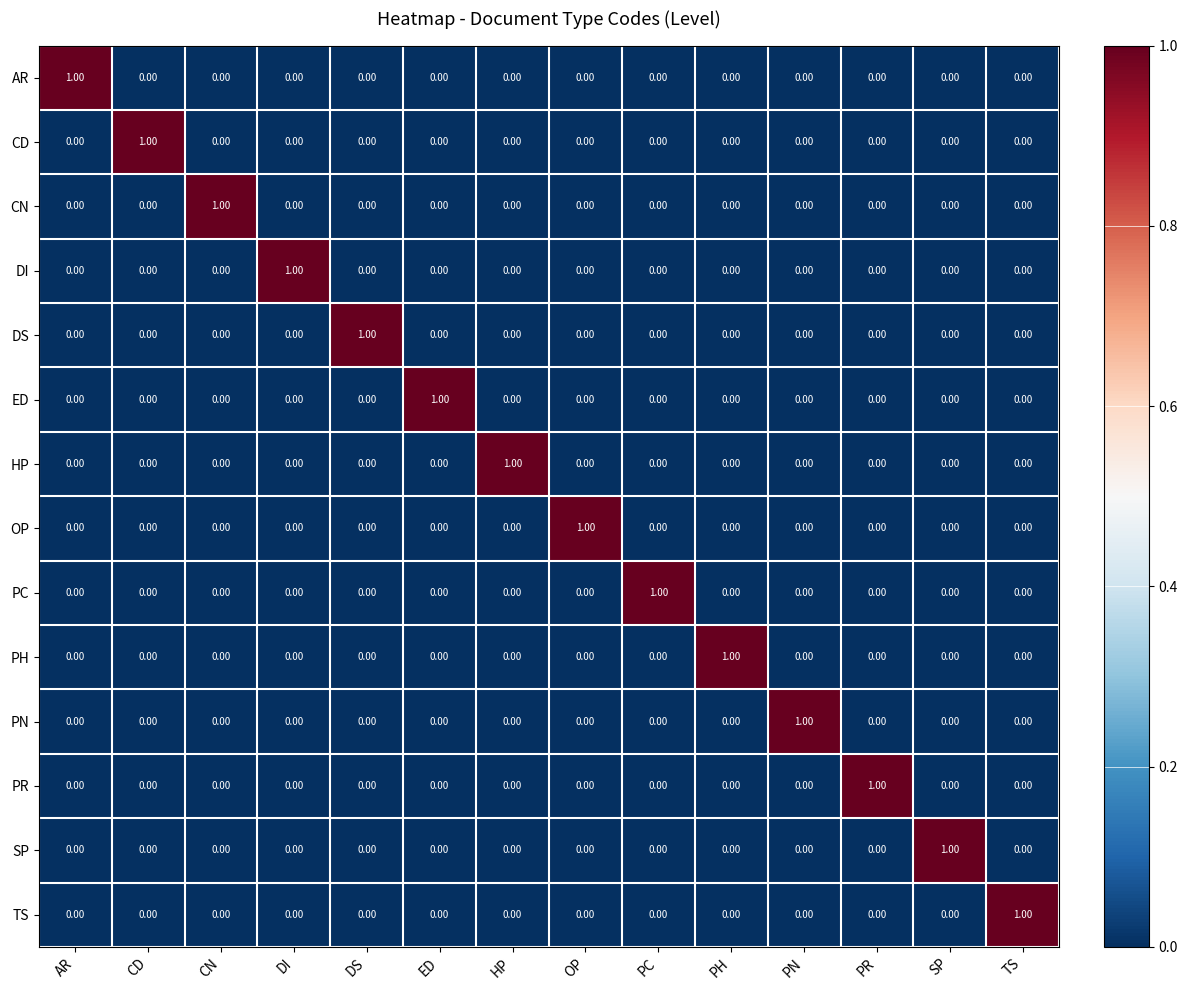

Which series has the widest spread of values?

AR